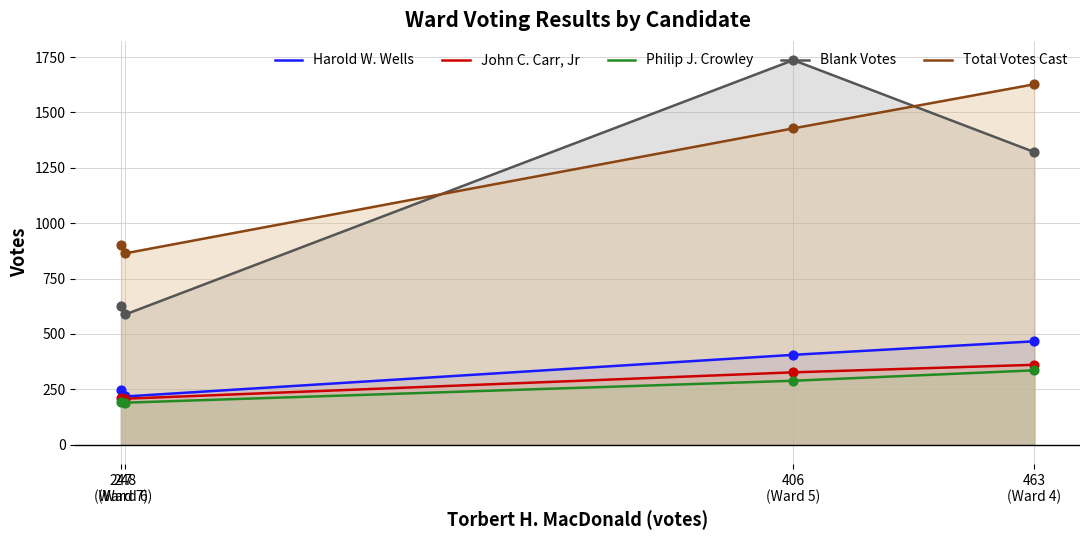

Which series has the largest total across all categories?

Total Votes Cast